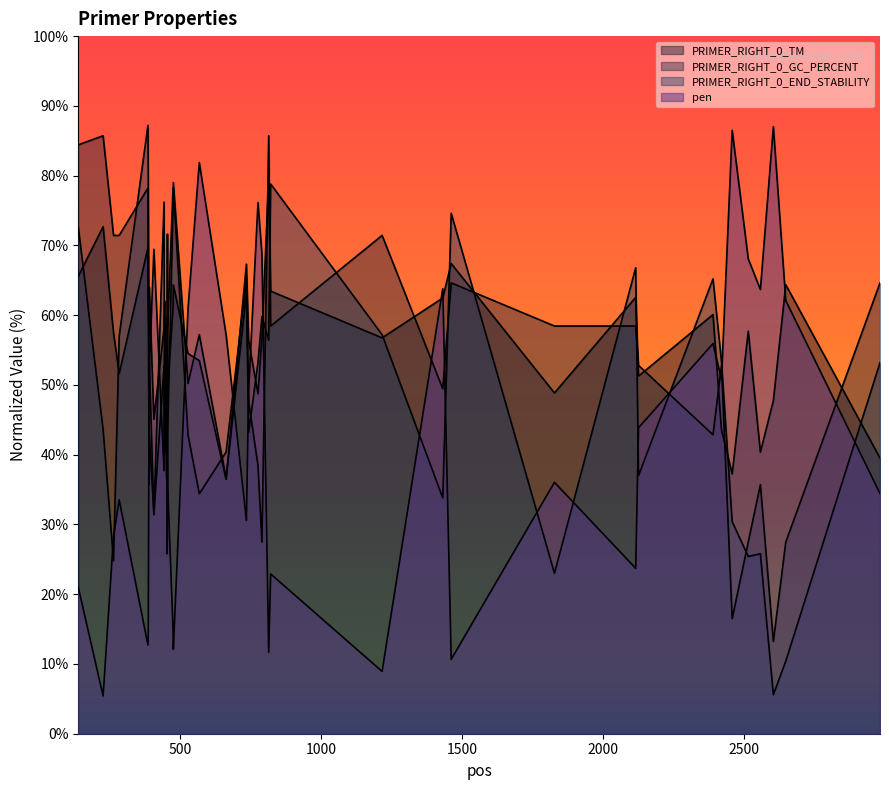

At how many categories does at least one series exceed 54?

37